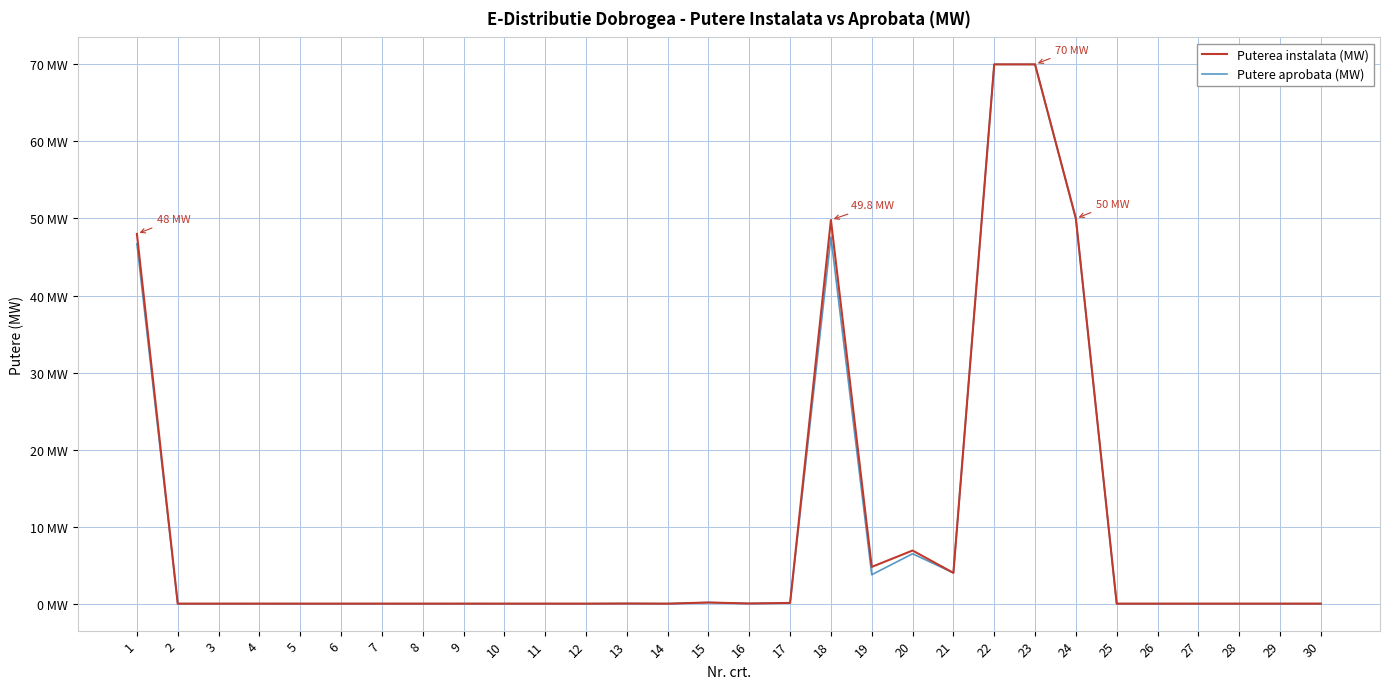

The value of Putere aprobata (MW) at 16 is 0.0. True or false?

True